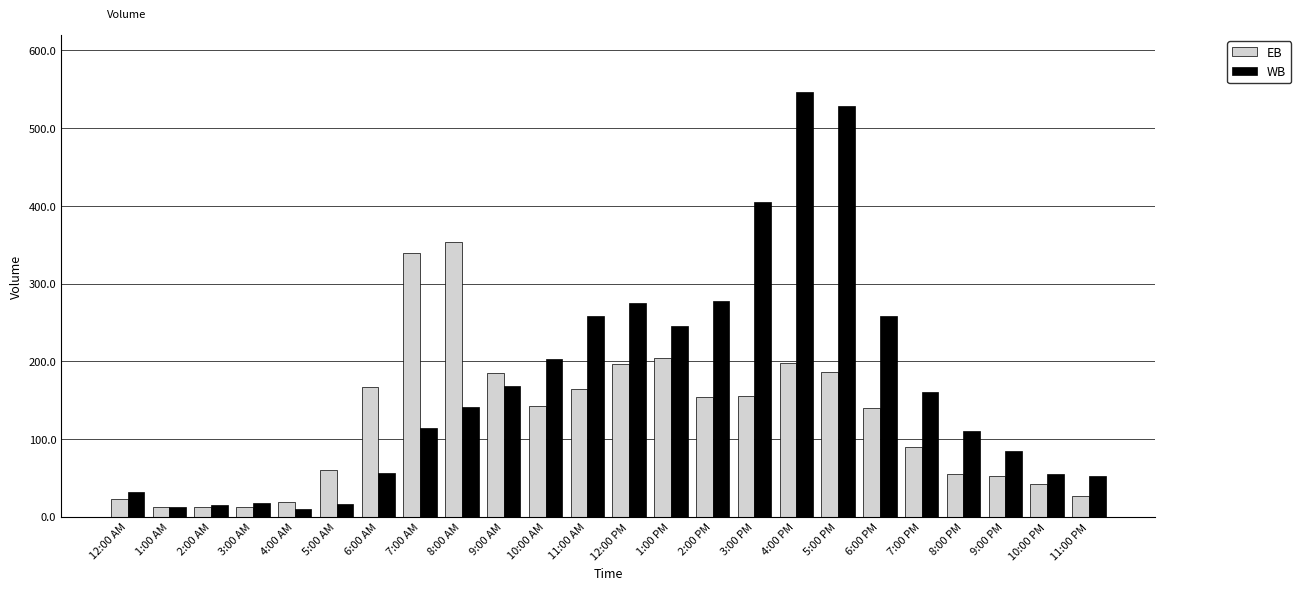

Are the bars horizontal?

No